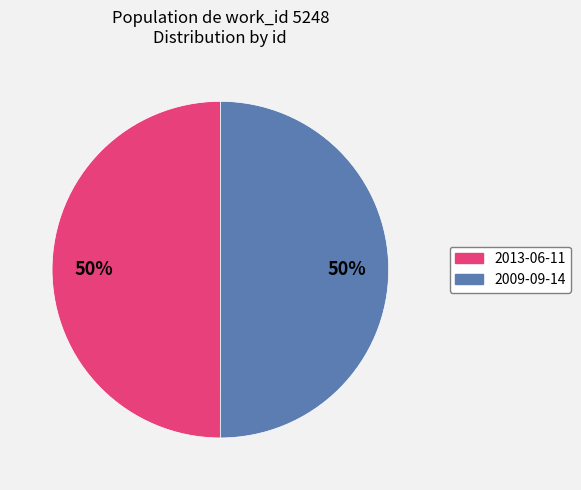

Is the sum of 2013-06-11 and 2009-09-14 greater than half?

Yes